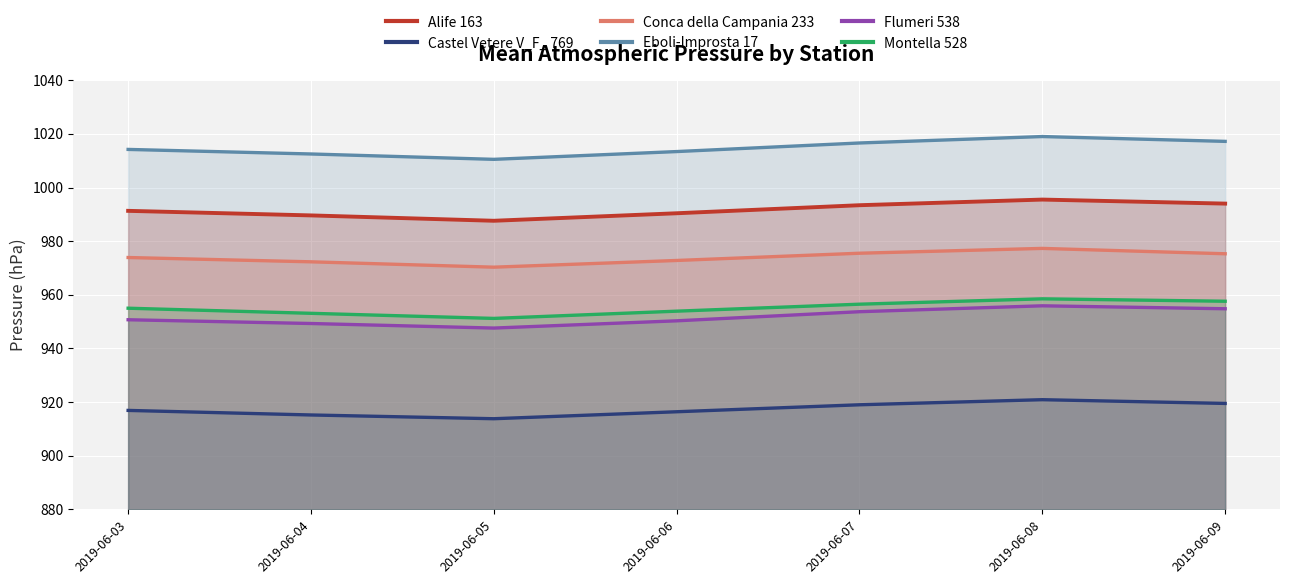

Between 2019-06-03 and 2019-06-05, which series saw the biggest shift?

Montella 528